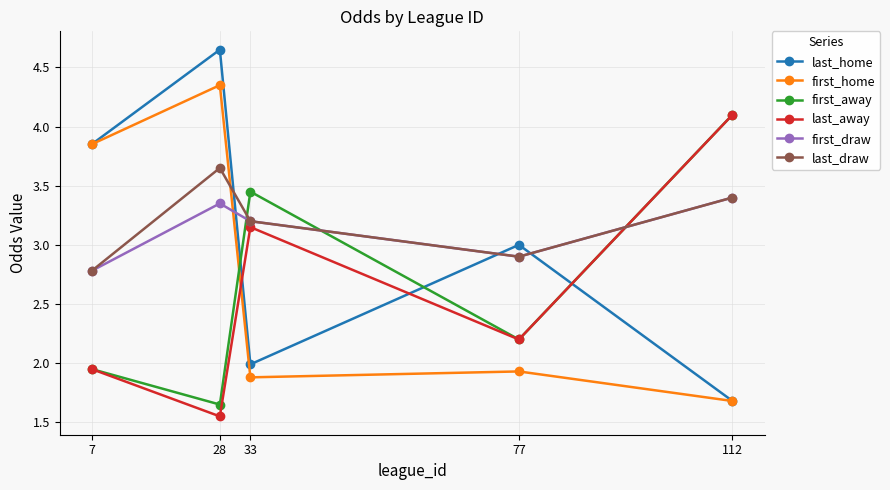

List the labels in order of last_away value, largest first.

112, 33, 77, 7, 28